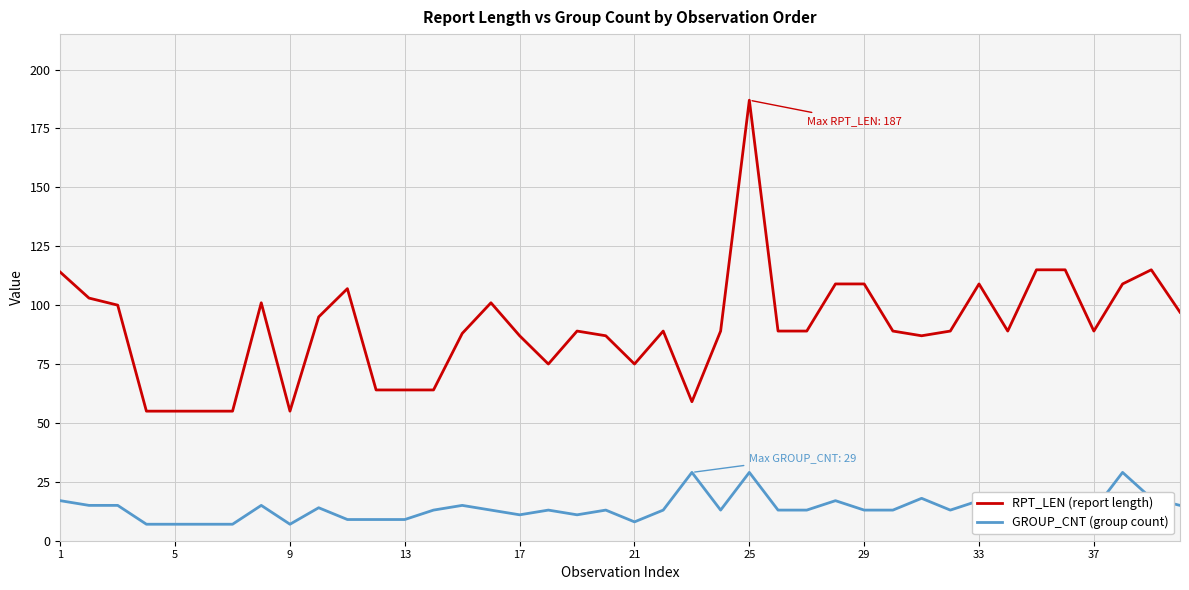

Which series has the largest range (max minus min)?

RPT_LEN (report length)